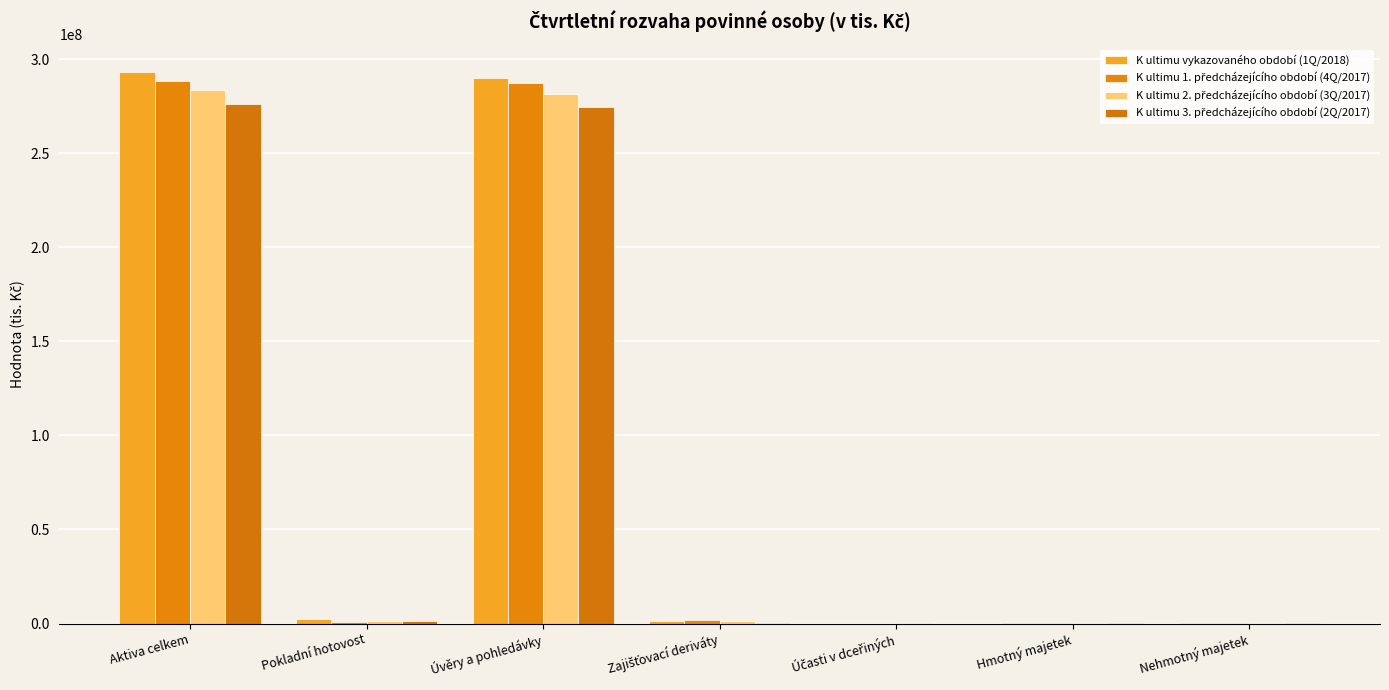

What is the sum of all K ultimu 3. předcházejícího období (2Q/2017) values?

552878407